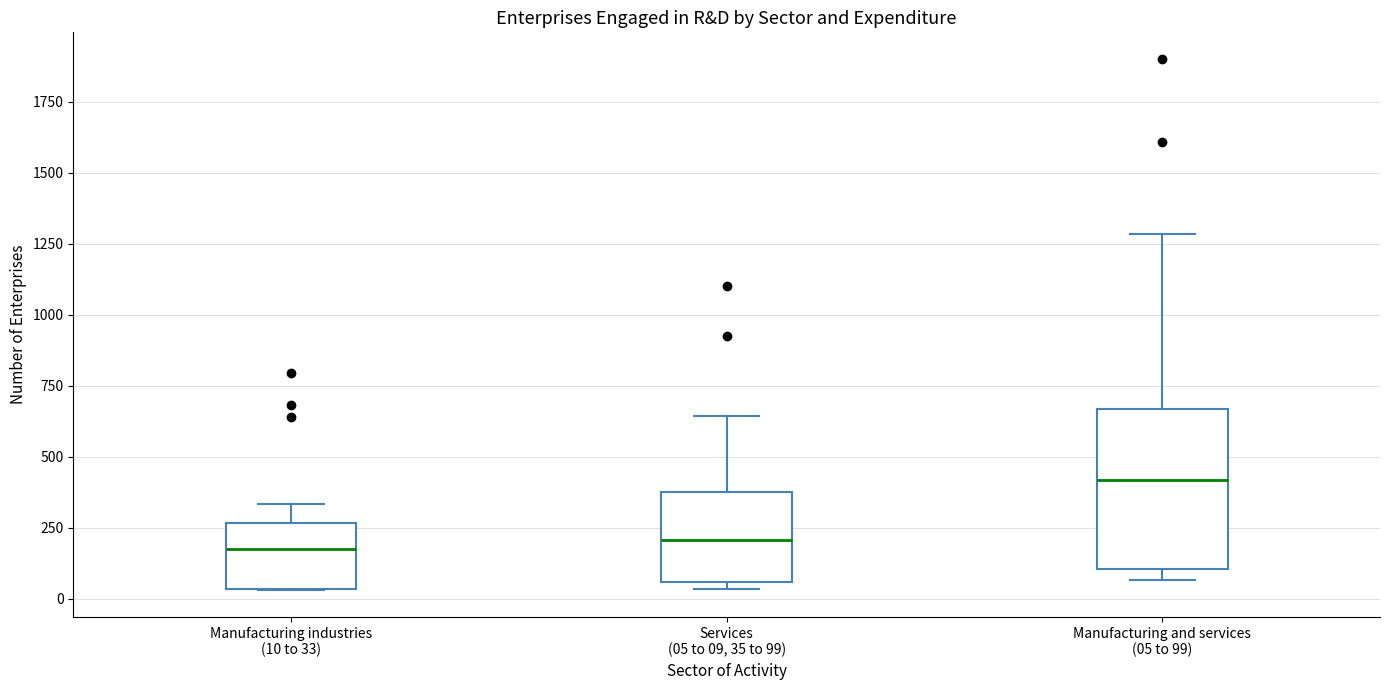

Which box is the tallest, from its lower edge to its upper edge?

Manufacturing and services (05 to 99)